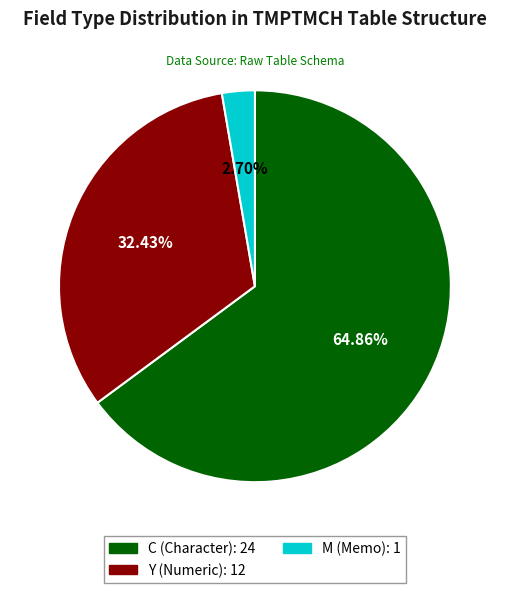

Which slice is the largest?

C